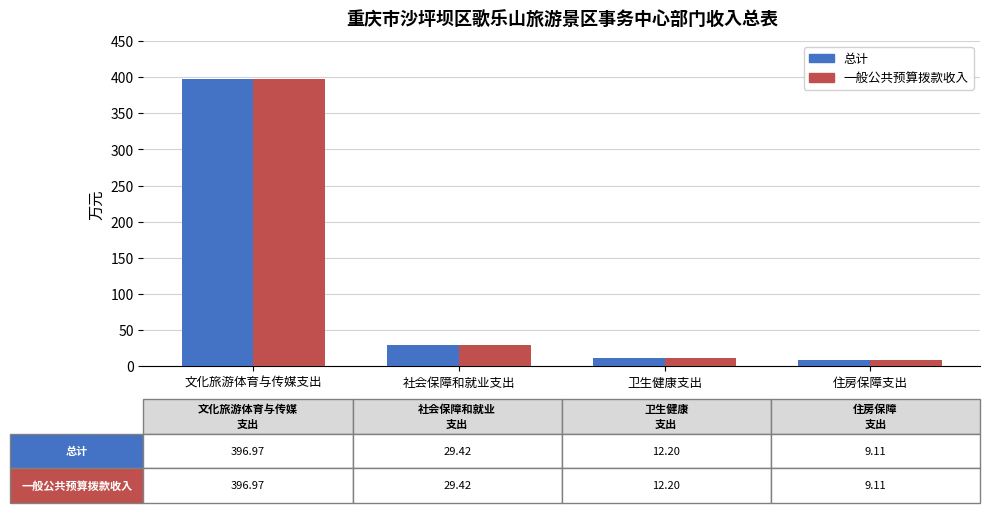

What position from the right is 社会保障和就业支出?

3